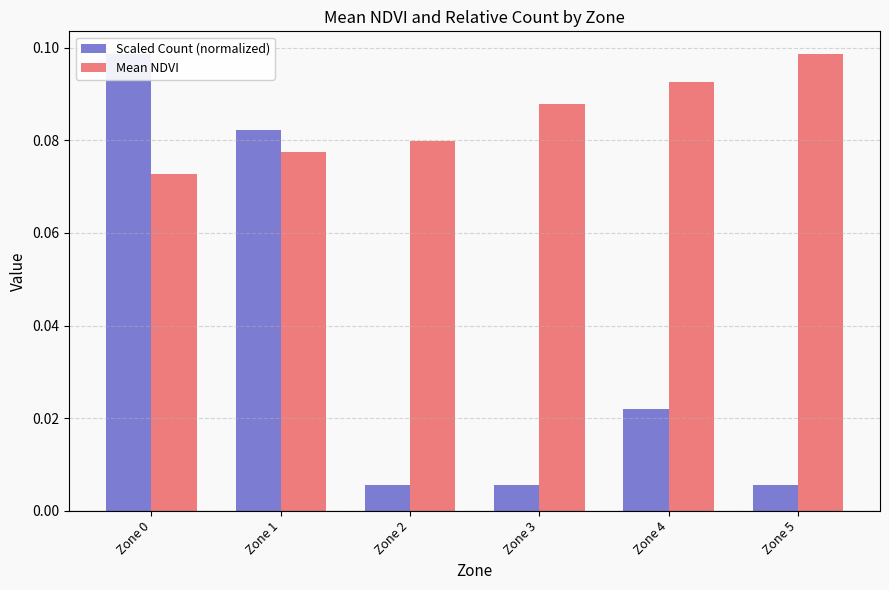

Which series changed the most between Zone 2 and Zone 5?

Mean NDVI